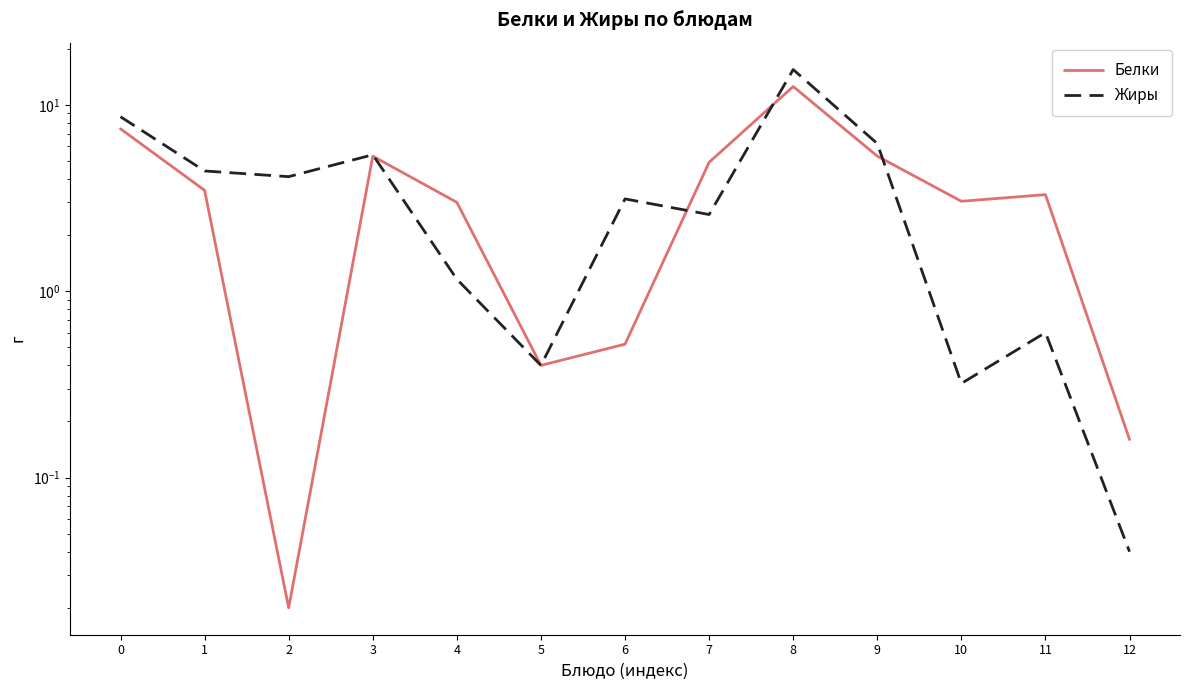

In Белки, how many points are higher than both neighbors (excluding endpoints)?

3